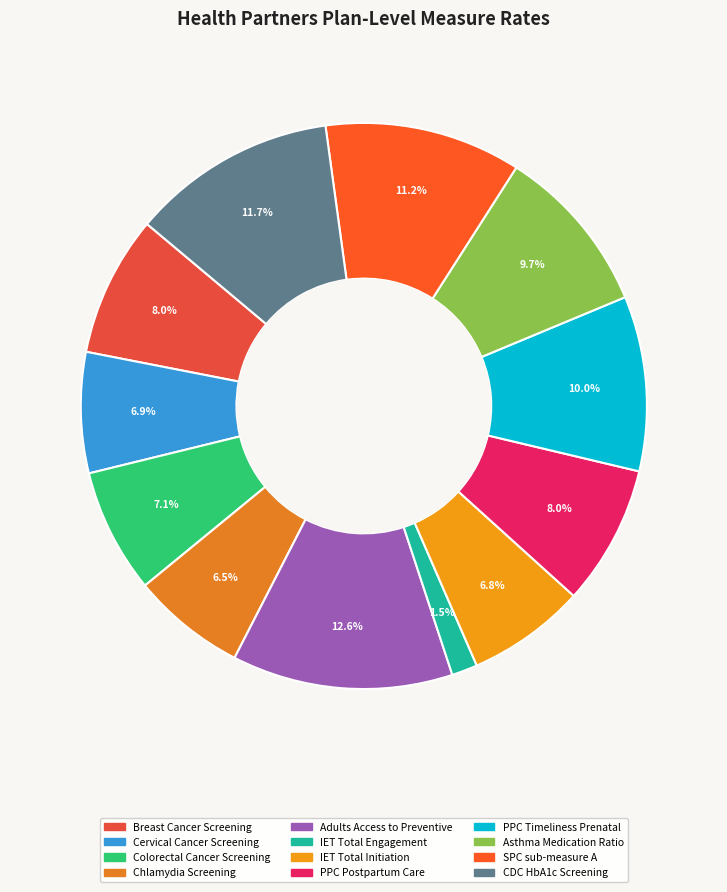

Count the number of slices in the pie.

12